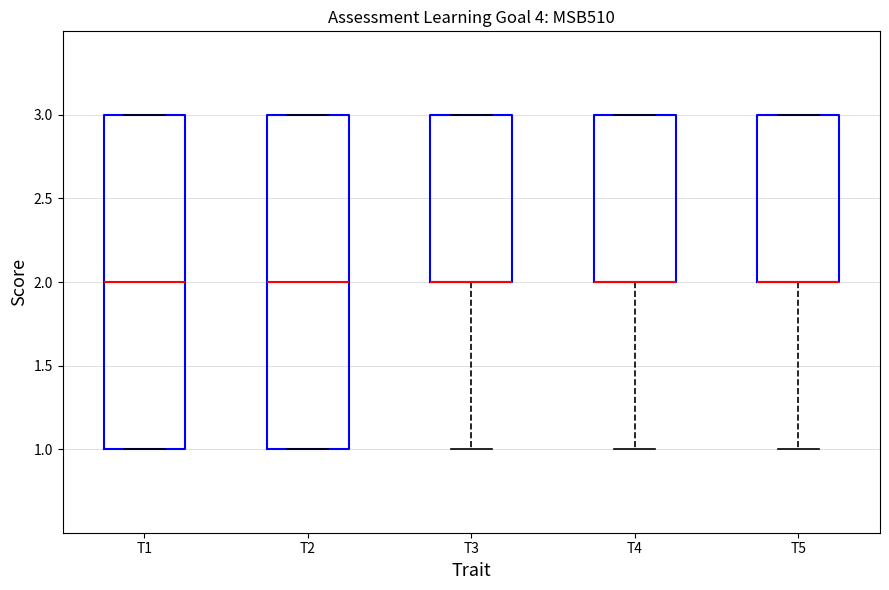

Reading left to right, transcribe this box plot: for each box, give where its median line is, the range the box spans, and where its two whiskers end, as read against the y-axis. The values are not printed on the chart, so give them approximately, as read against the axis.

T1: median 2, box 1 to 3, whiskers 1 to 3
T2: median 2, box 1 to 3, whiskers 1 to 3
T3: median 2 (drawn on the box's lower edge), box 2 to 3, whiskers 1 to 3
T4: median 2 (drawn on the box's lower edge), box 2 to 3, whiskers 1 to 3
T5: median 2 (drawn on the box's lower edge), box 2 to 3, whiskers 1 to 3